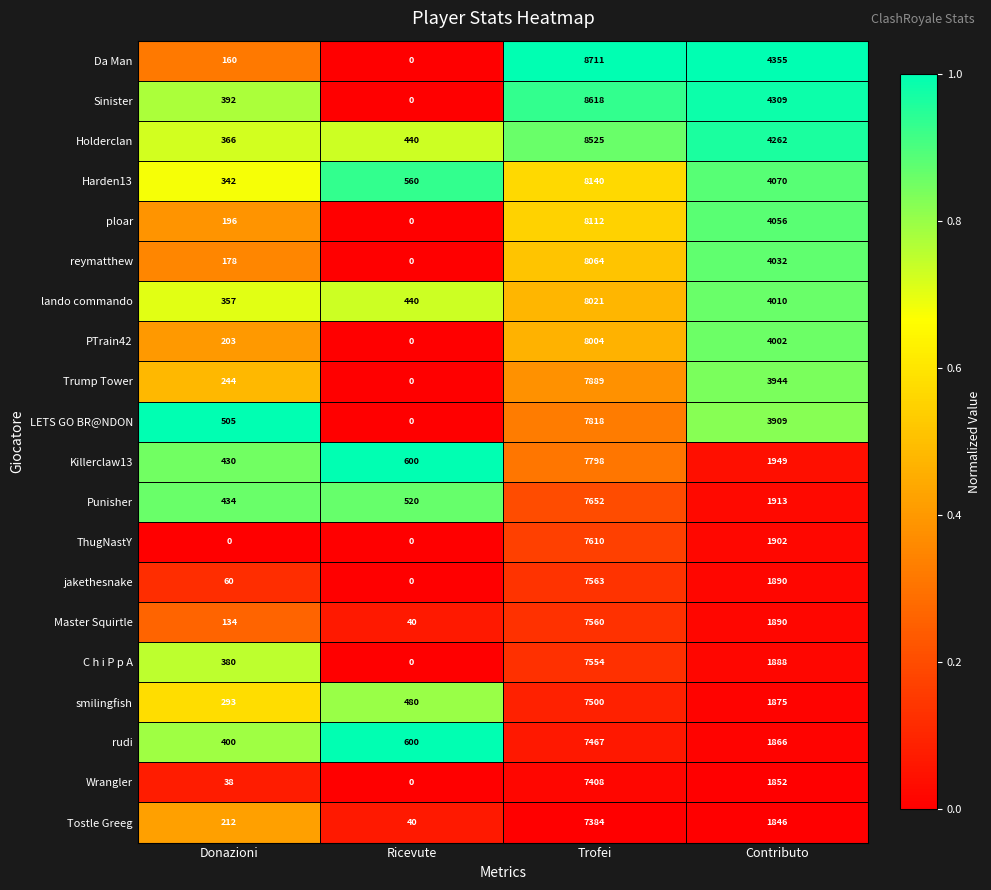

How many values in LETS GO BR@NDON are above zero?

3